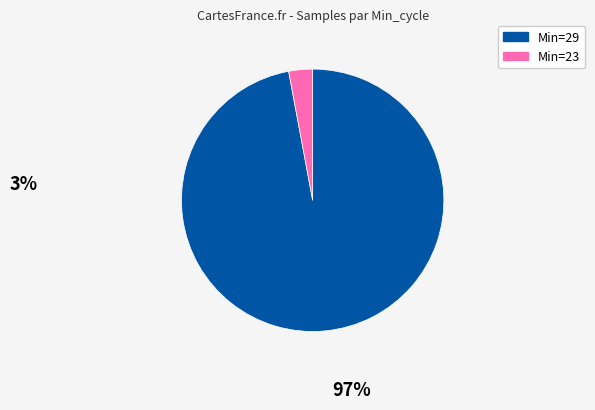

Is there a majority slice in this chart?

Yes